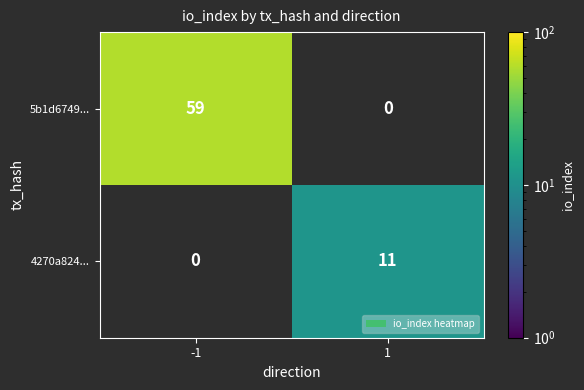

Is the value of 5b1d6749... at -1 greater than the value of 4270a824... at 1?

Yes